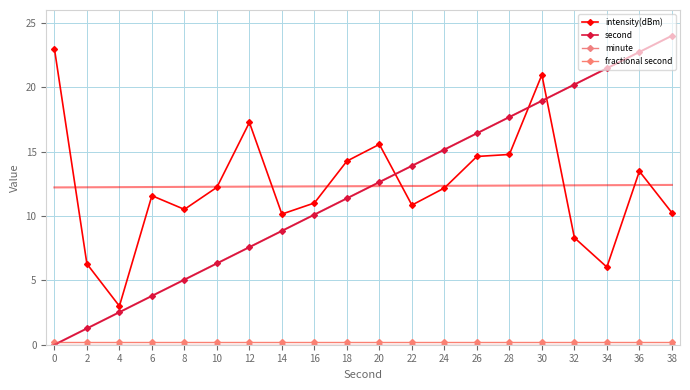

At which category is the sum across all series the highest?

30